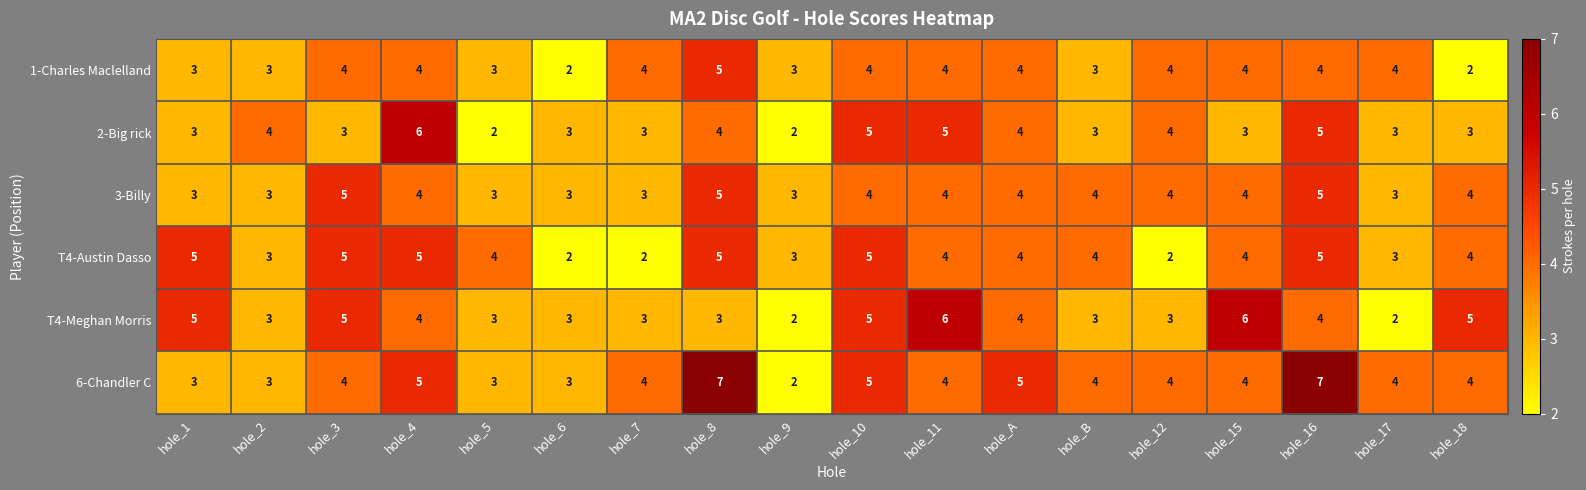

Which category has the lowest value in the 6-Chandler C series?

hole_9